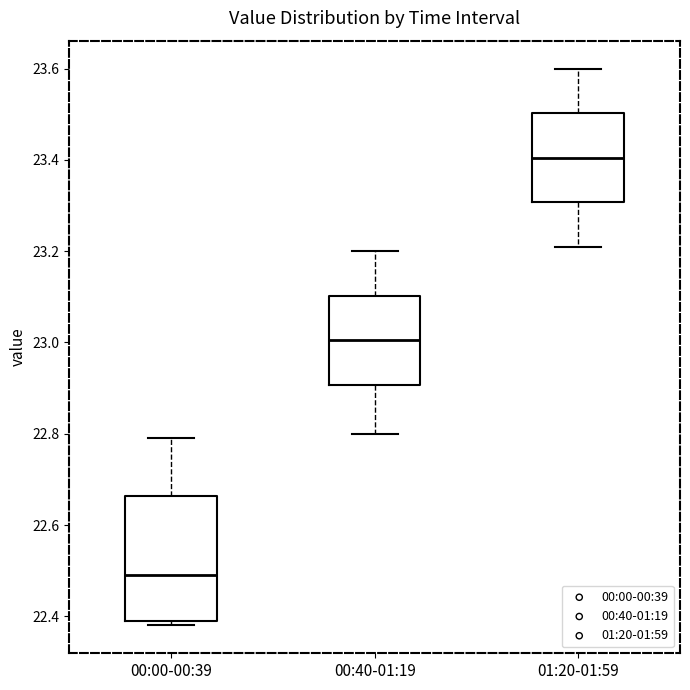

Which box has the highest median line?

01:20-01:59